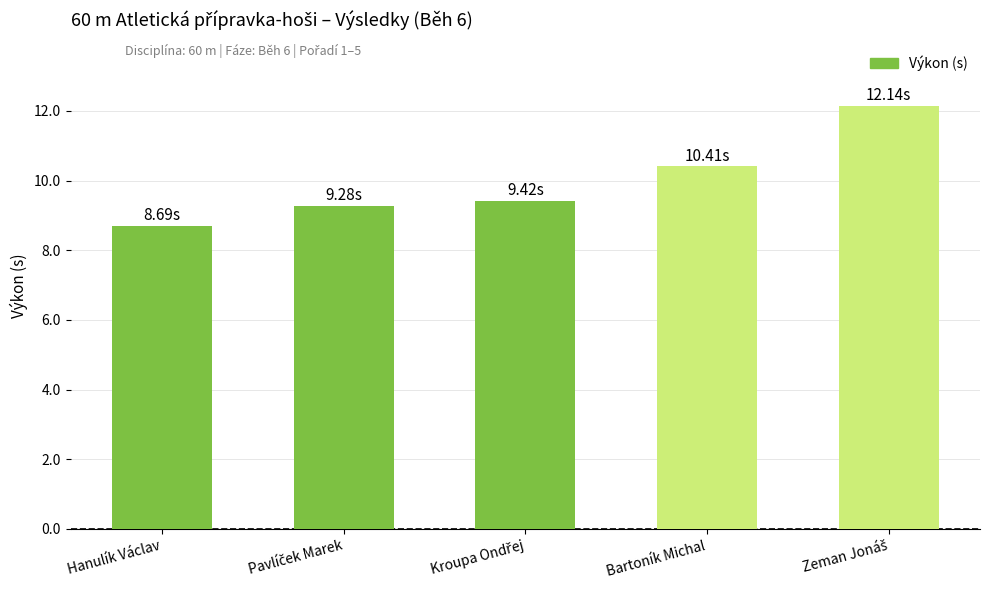

Which label corresponds to the smallest value in the chart?

Hanulík Václav